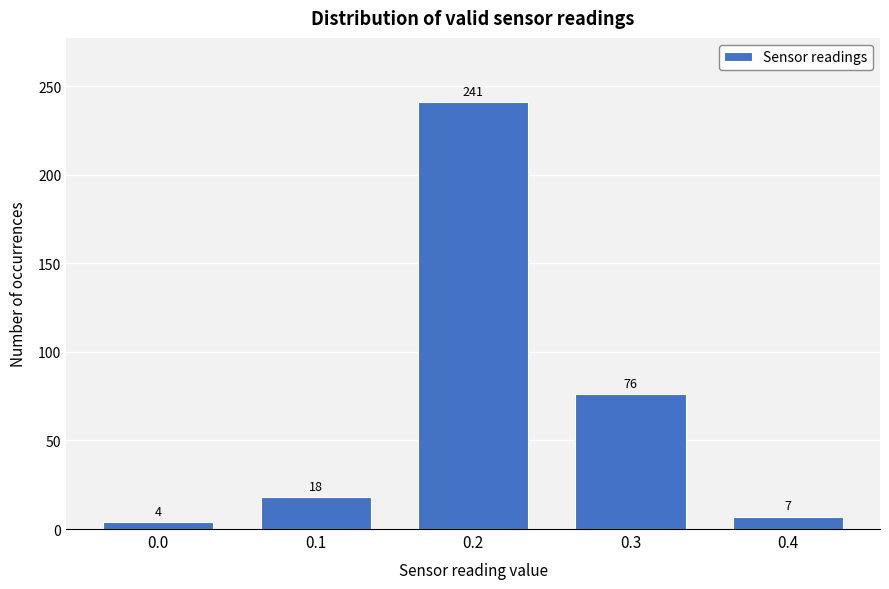

Reading right to left, what are all the values shown in this chart?

0.4=7	0.3=76	0.2=241	0.1=18	0.0=4